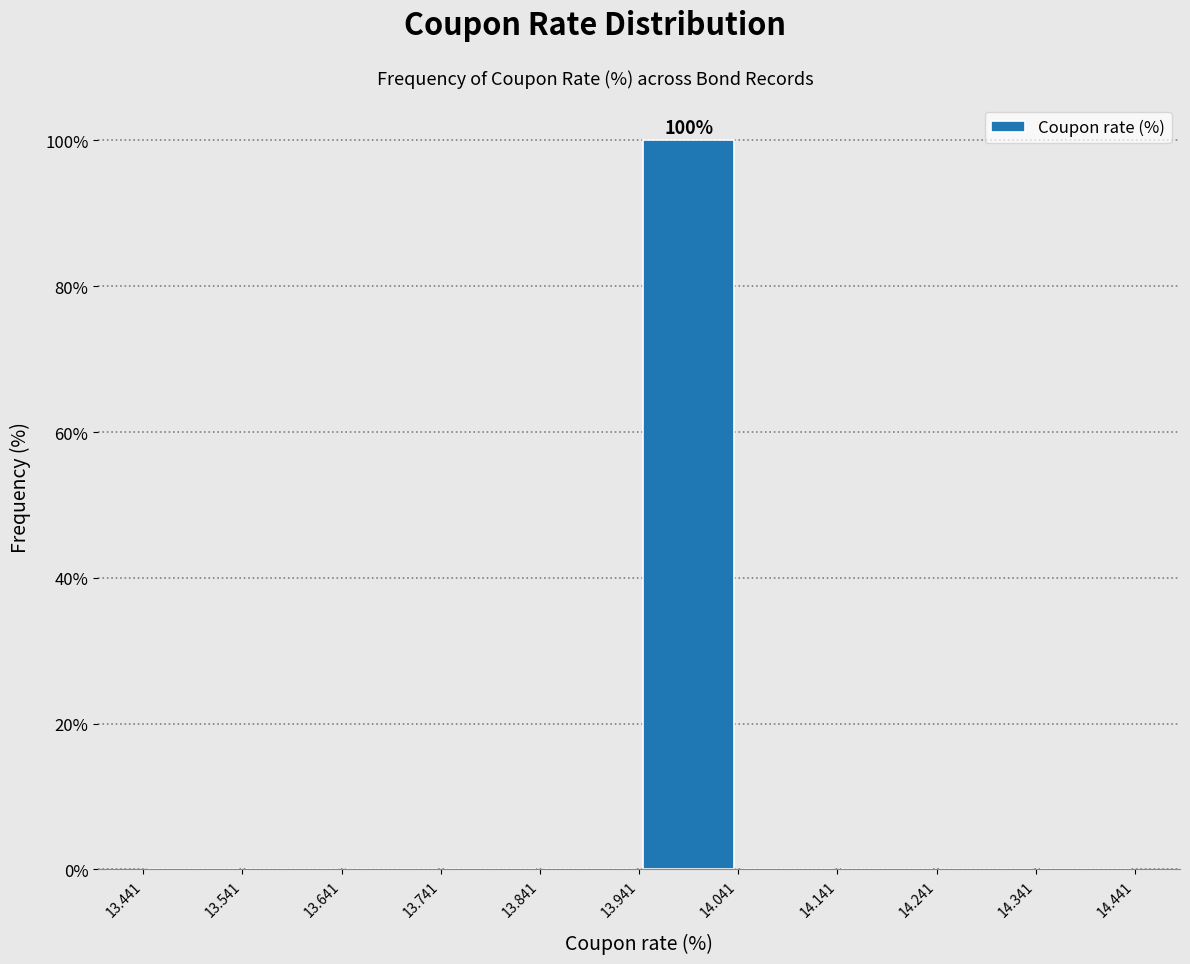

Which range on the x-axis has the tallest bar?

13.941 to 14.041